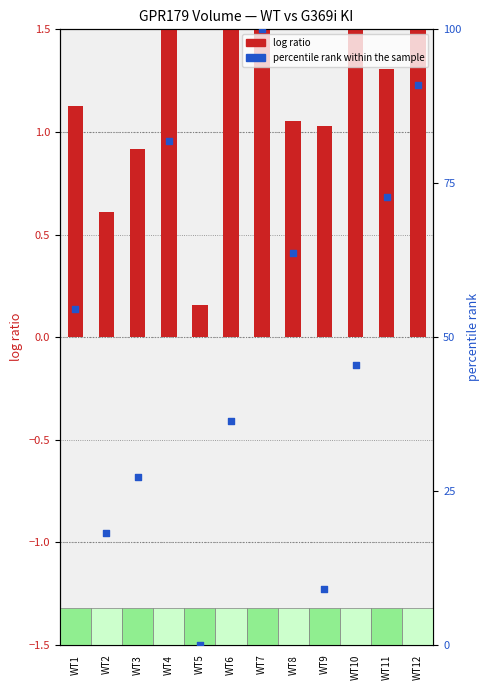

Which series has the largest Y range (max minus min)?

percentile rank within the sample